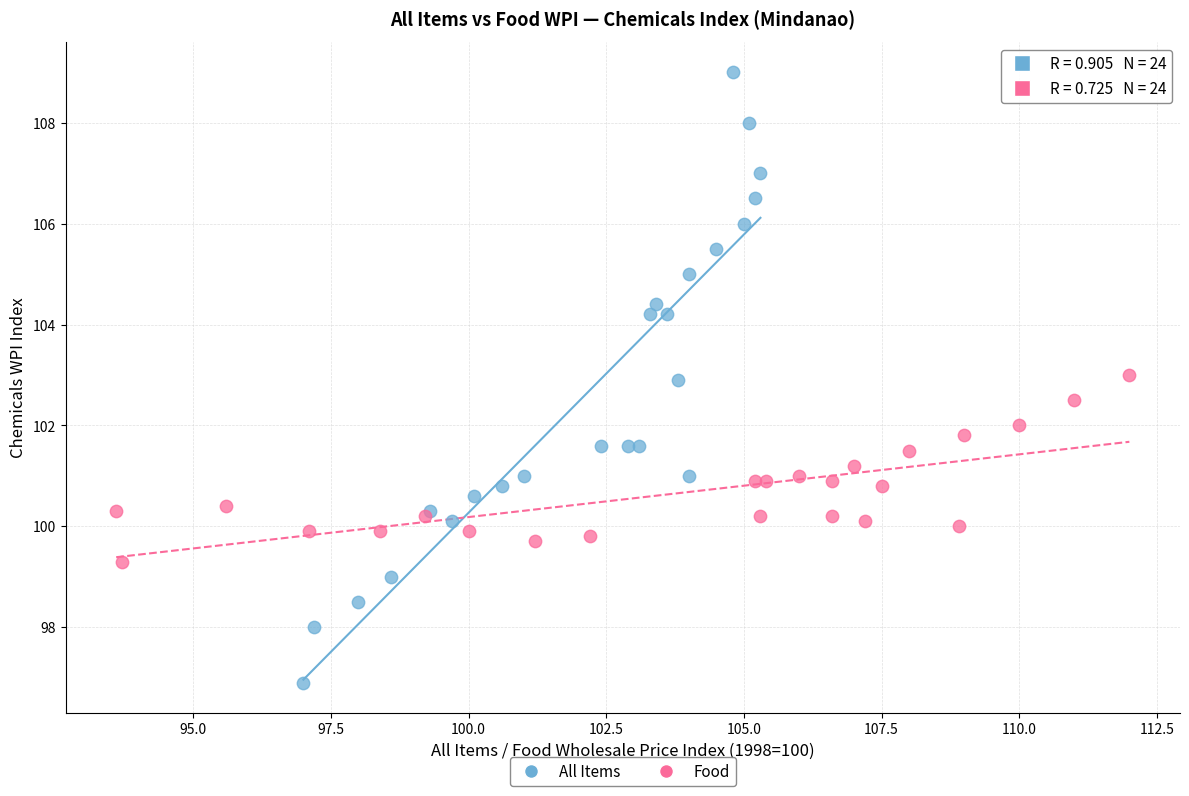

Which series reaches the minimum Y coordinate?

All Items